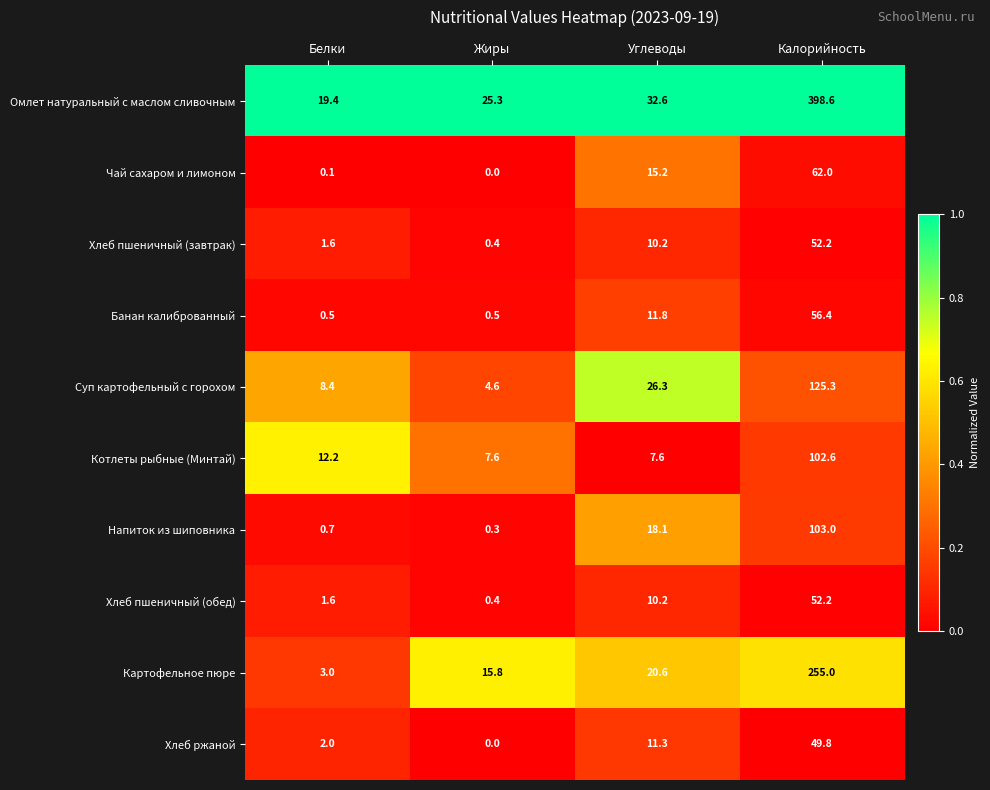

What is the difference between the Напиток из шиповника values at Углеводы and Жиры?

17.8